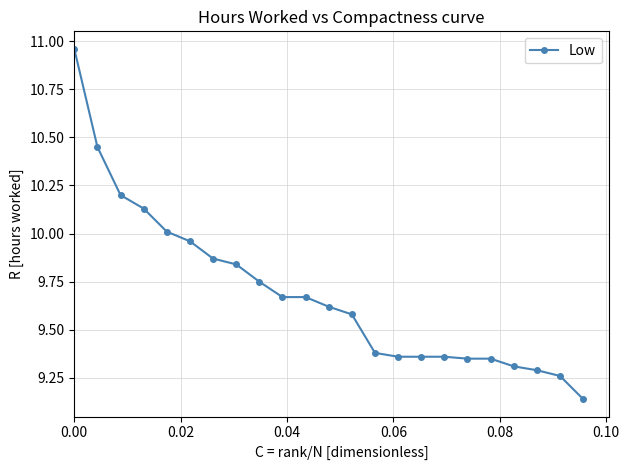

What is the value of the 13th point from the left?

9.6